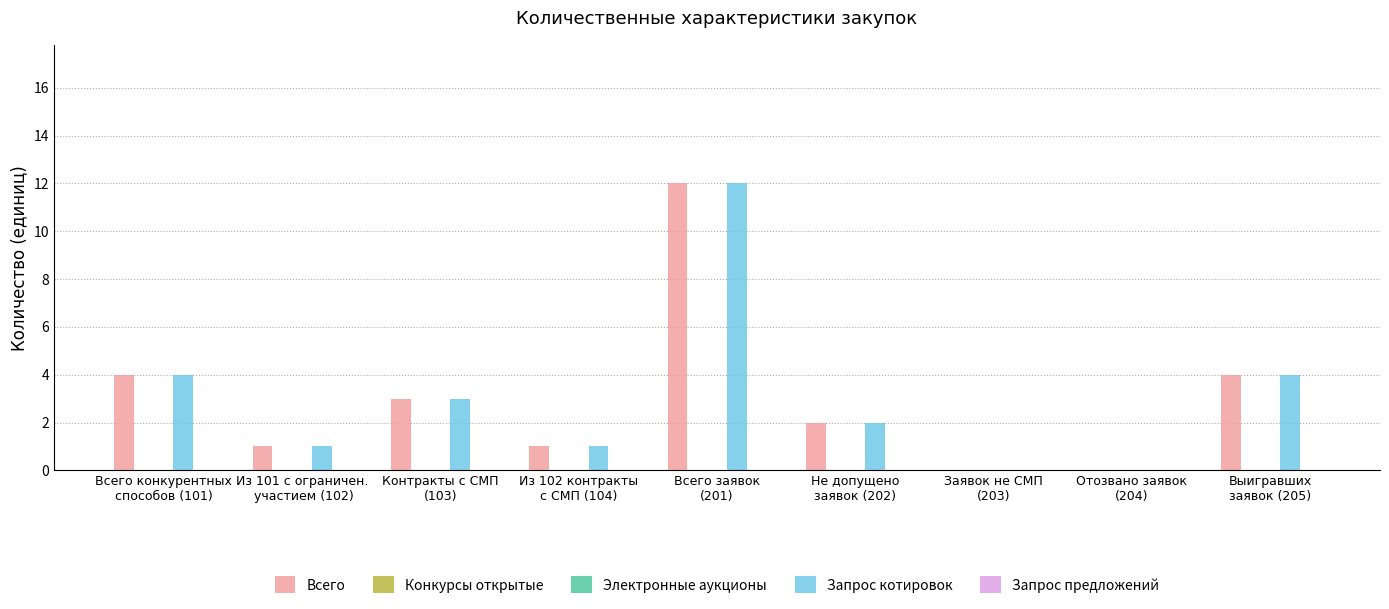

At which label is Конкурсы открытые closest to 0?

Всего конкурентных
способов (101)